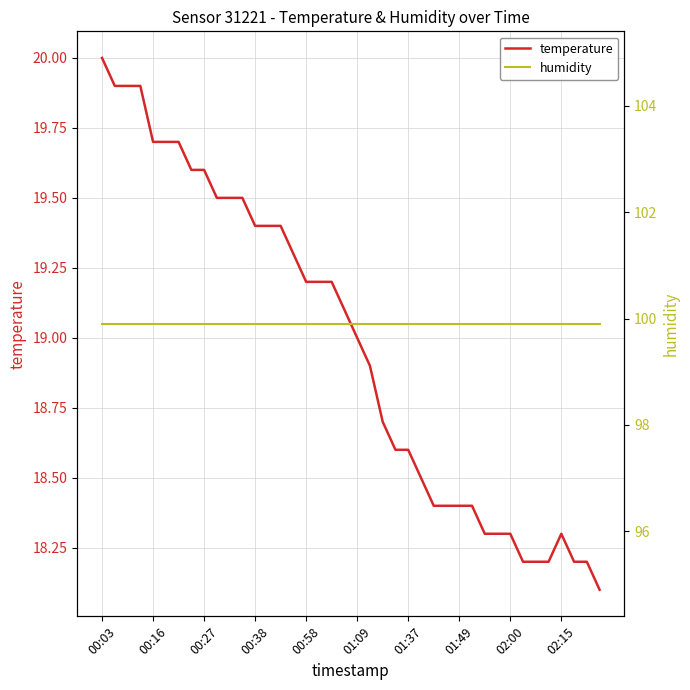

The temperature series shows 4.1 at 19. True or false?

False